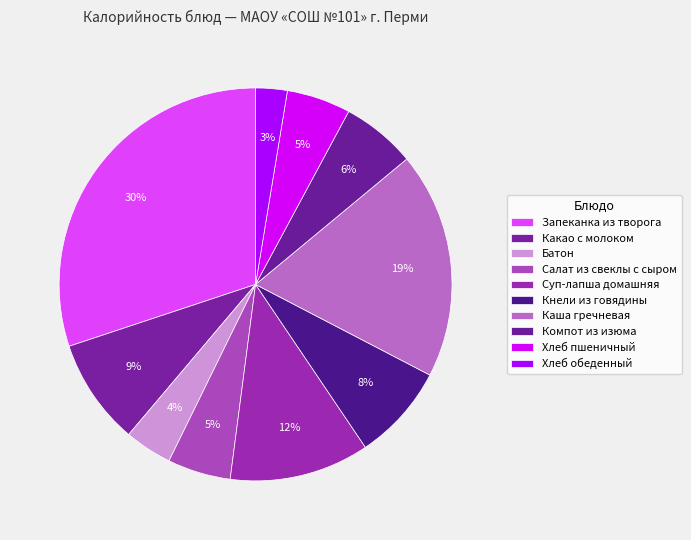

To the nearest percent, what is the difference between the Батон and Какао с молоком slice percentages?

5%